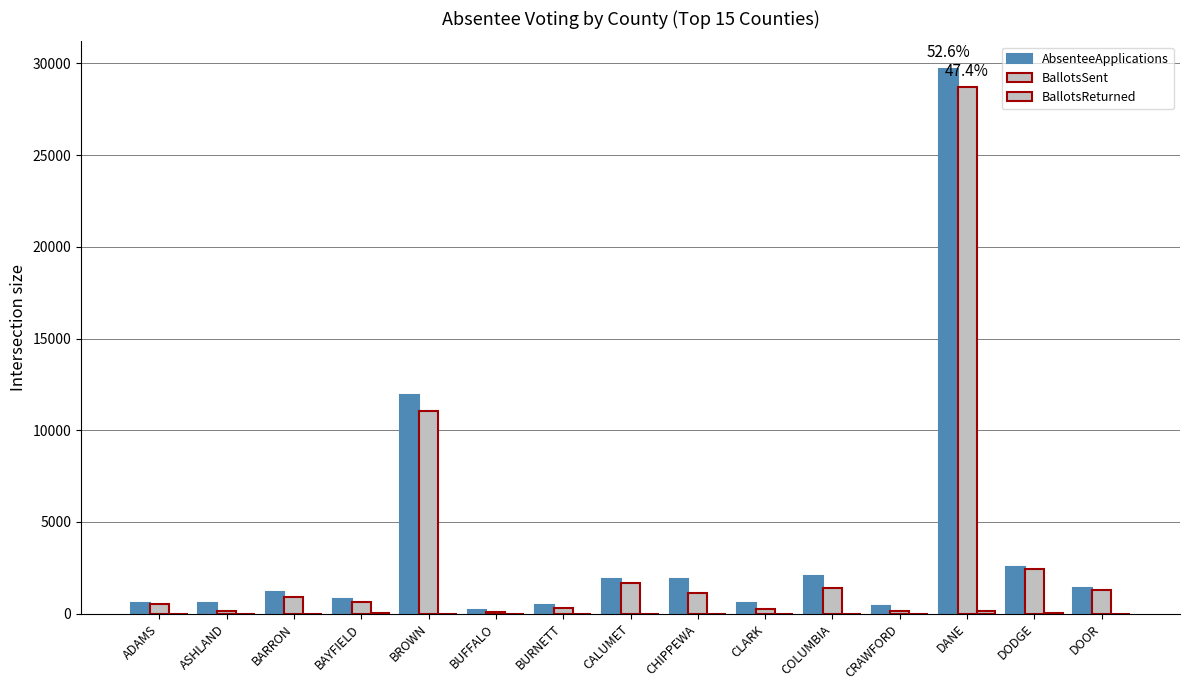

How many series are shown in this chart?

3